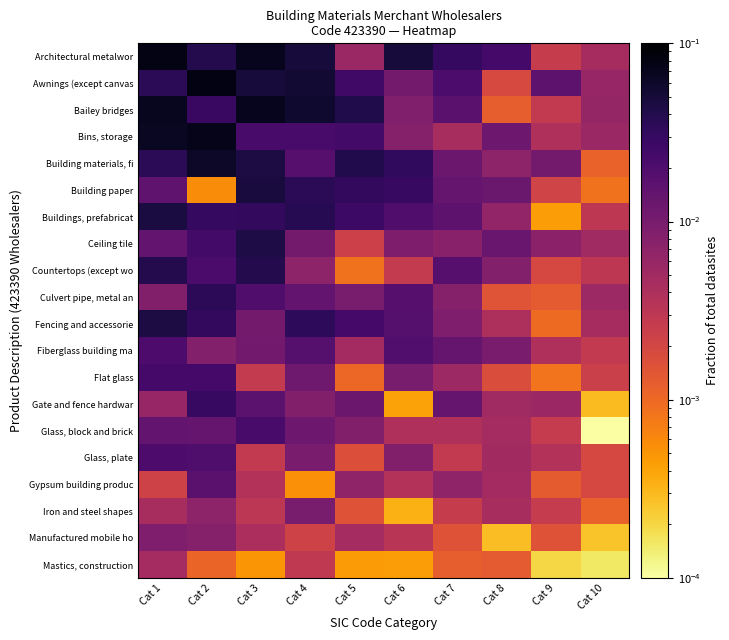

At how many categories does at least one series exceed 0?

10